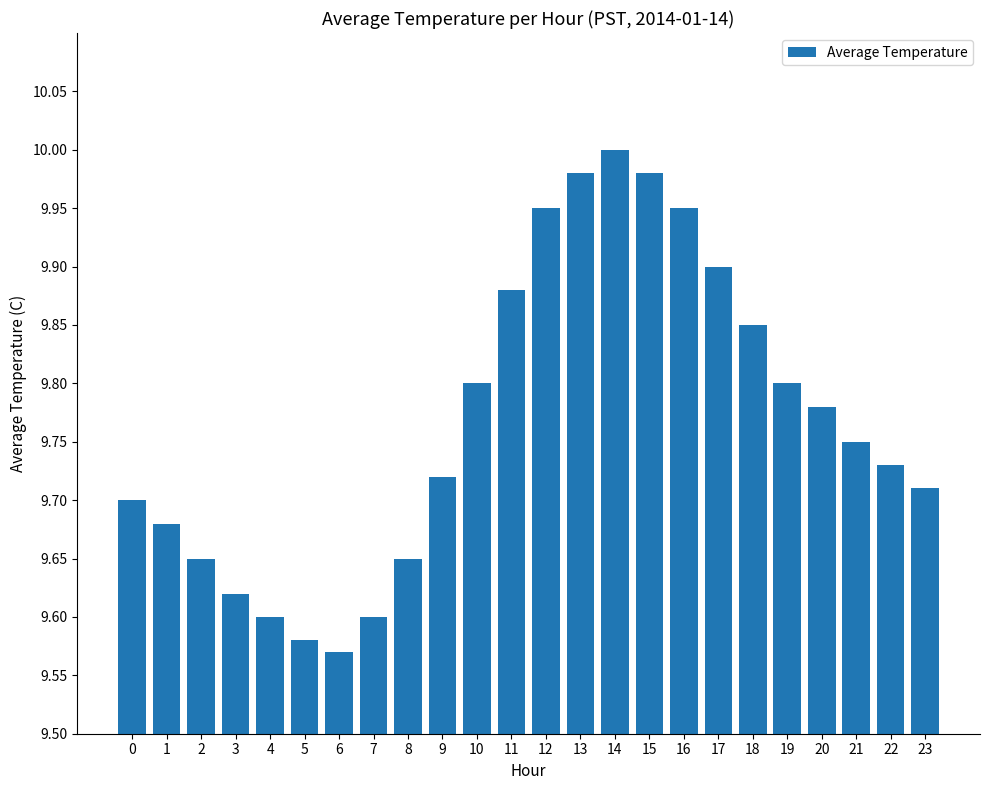

Is it true that the value at 9 is 4.2?

False